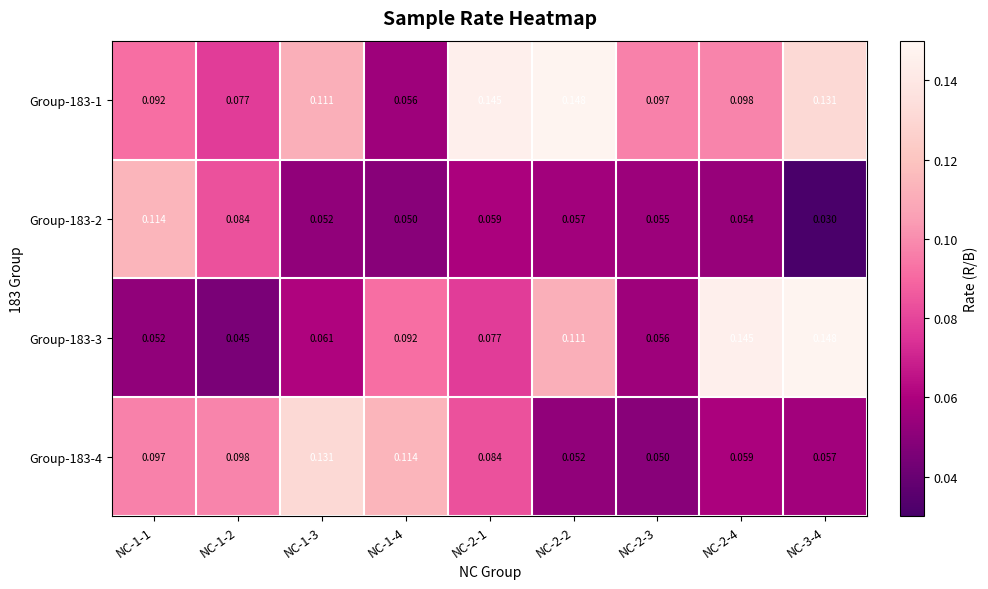

At which category is the sum across all series the highest?

NC-2-2